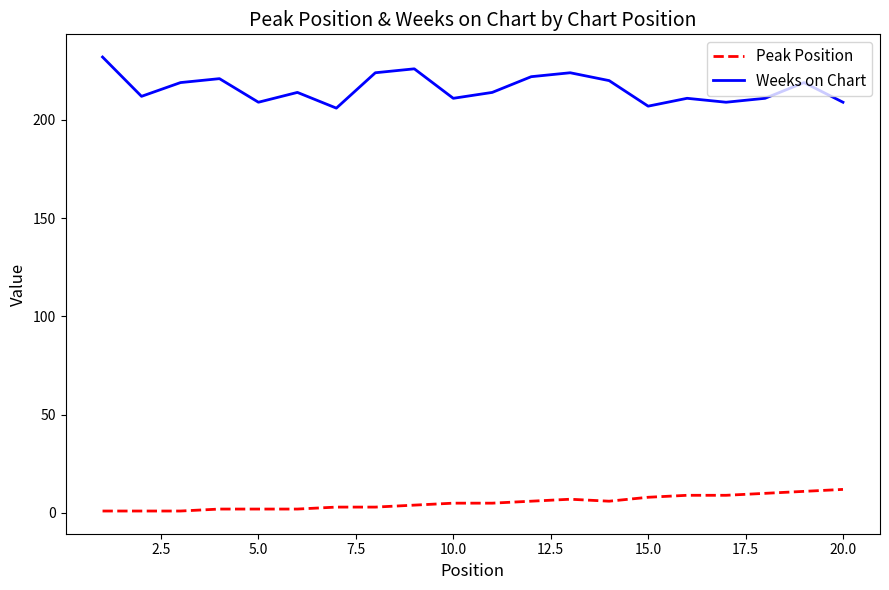

How many lines are shown in the chart?

2